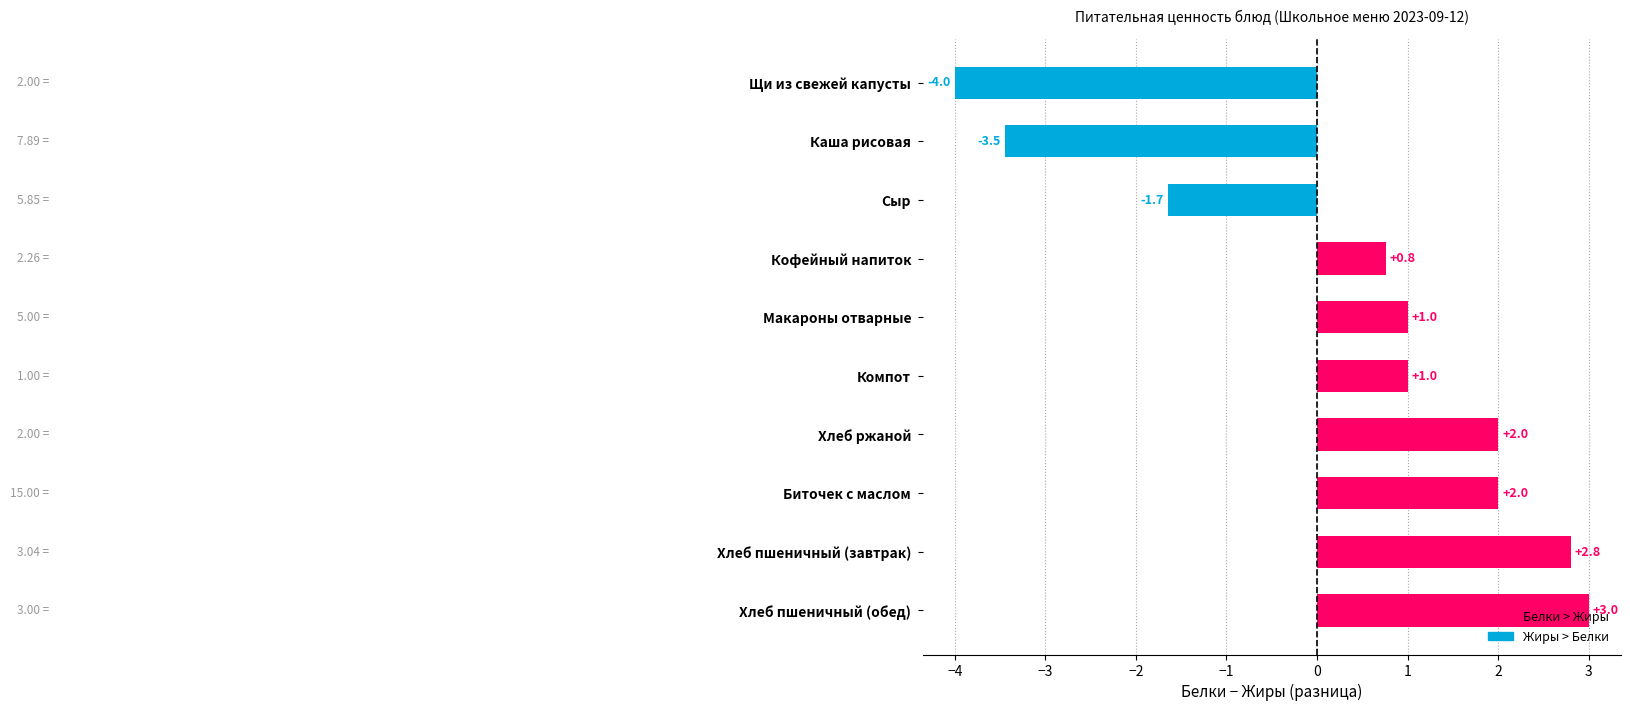

What is the maximum value shown in the chart?

3.0